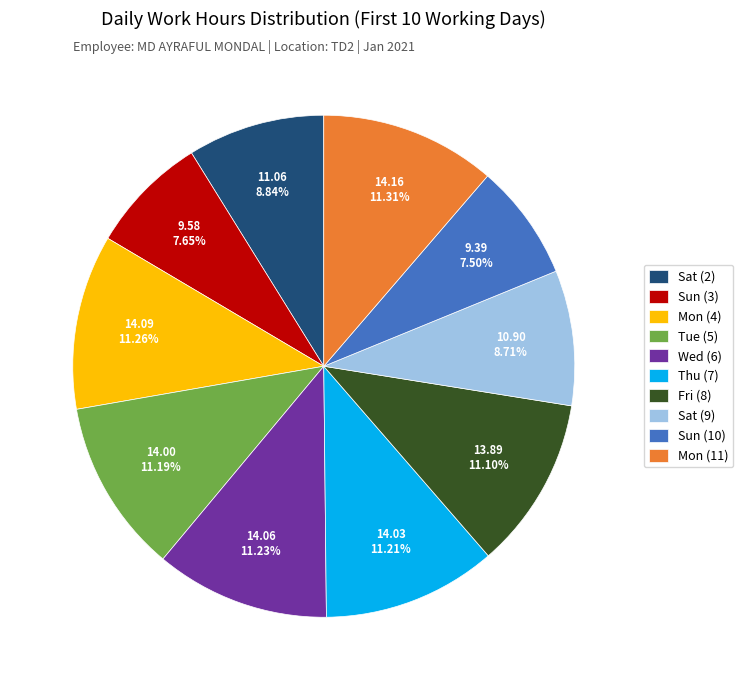

Combined, do Sun (10) and Fri (8) account for over 50%?

No